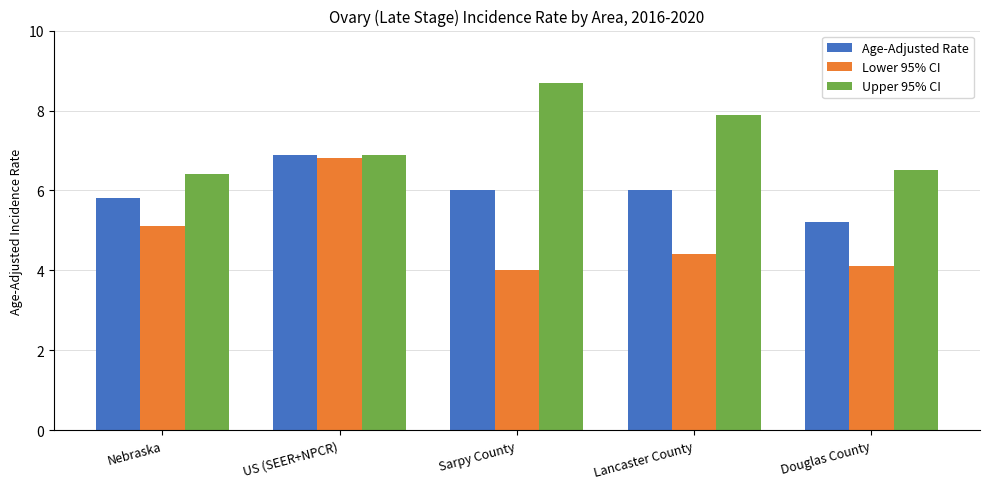

At which category is the sum across all series the highest?

US (SEER+NPCR)